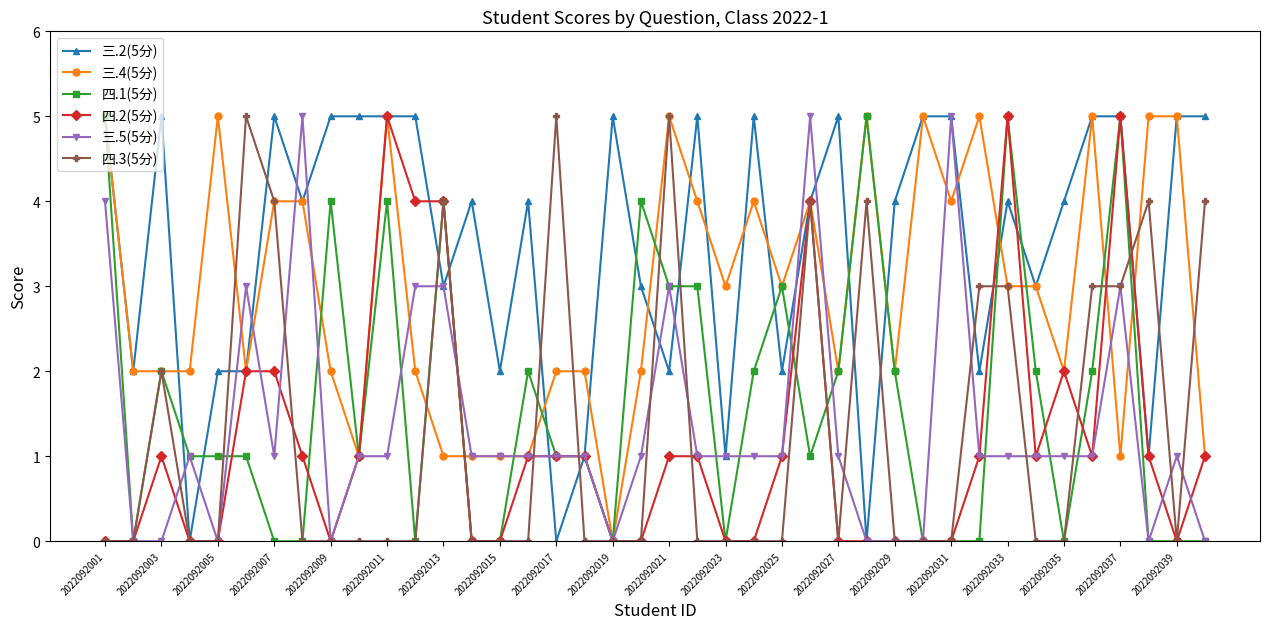

True or false: 四.1(5分) has more than 0 interior local peaks.

True